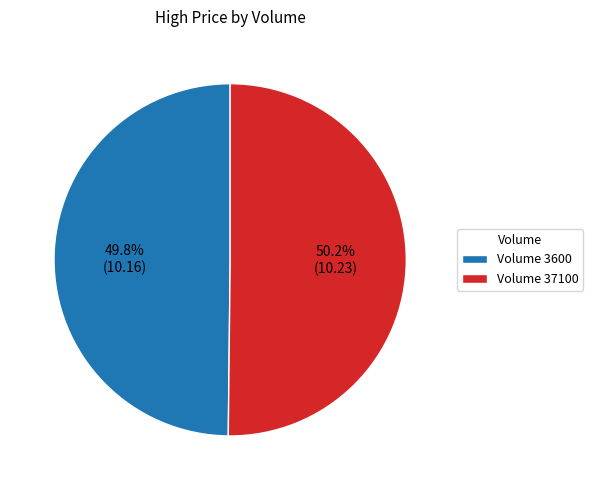

Approximately how many times larger is the value at Volume 3600 compared to Volume 37100?

1.0